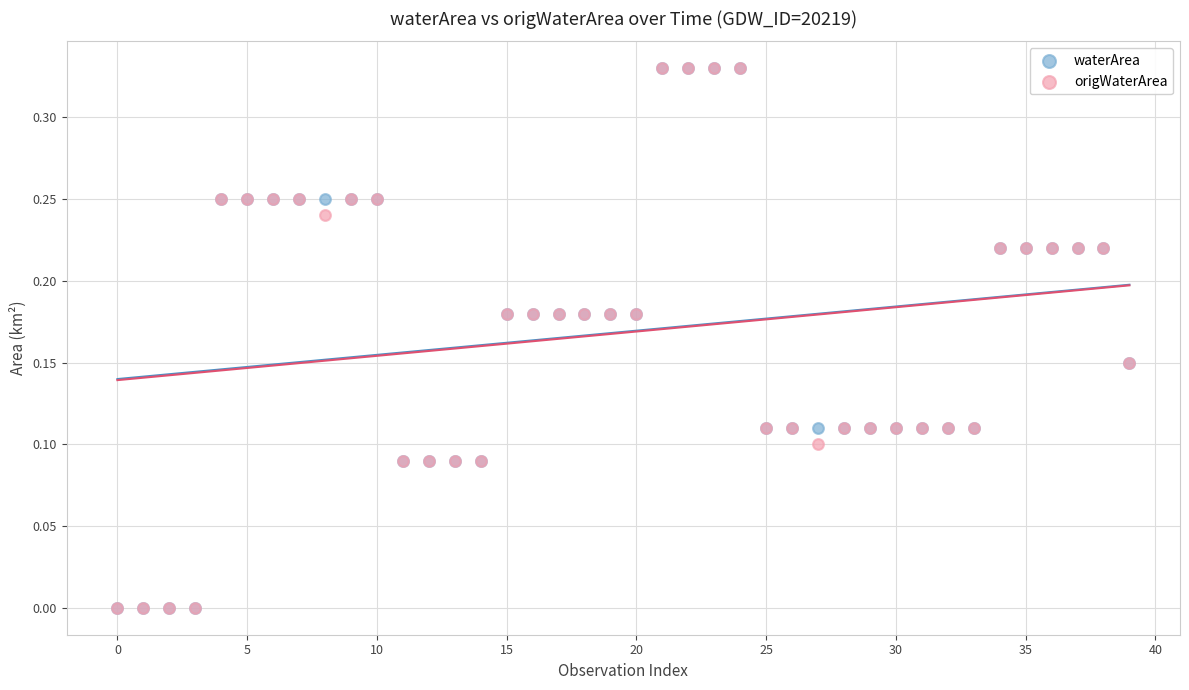

What are all the series names shown in the legend?

waterArea, origWaterArea